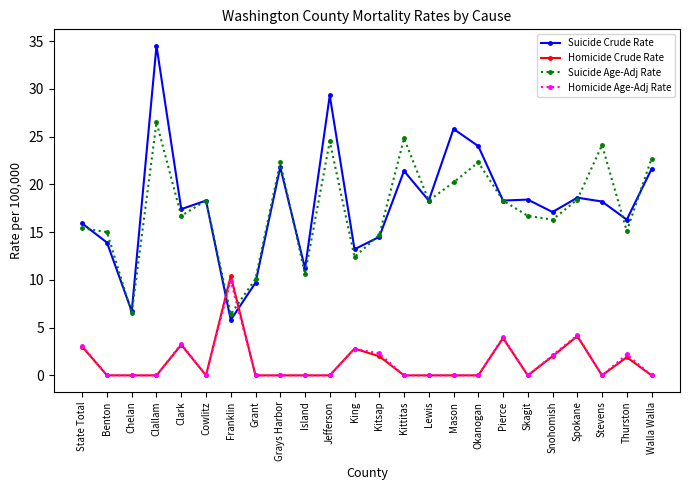

What is the sum of all Suicide Crude Rate values?

430.2